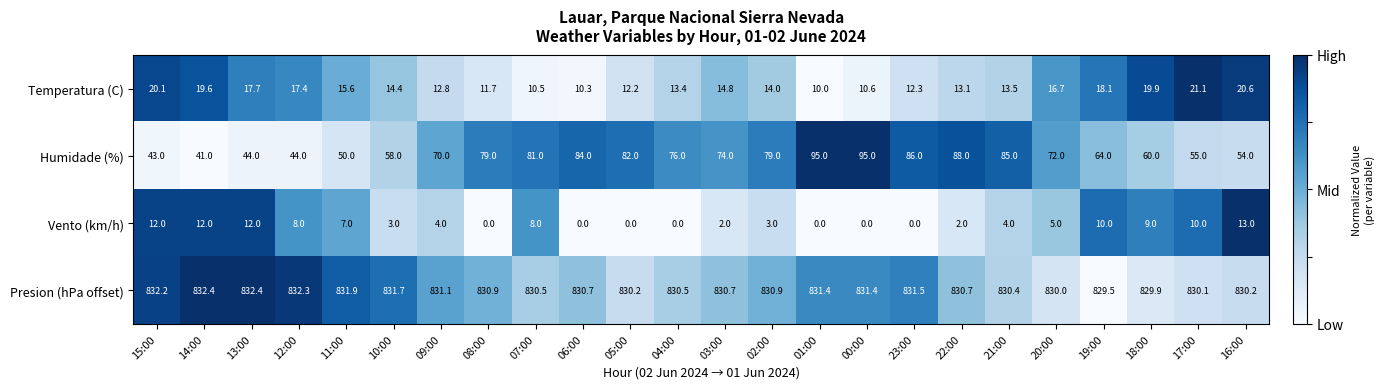

What is the maximum value shown in the chart?

832.4